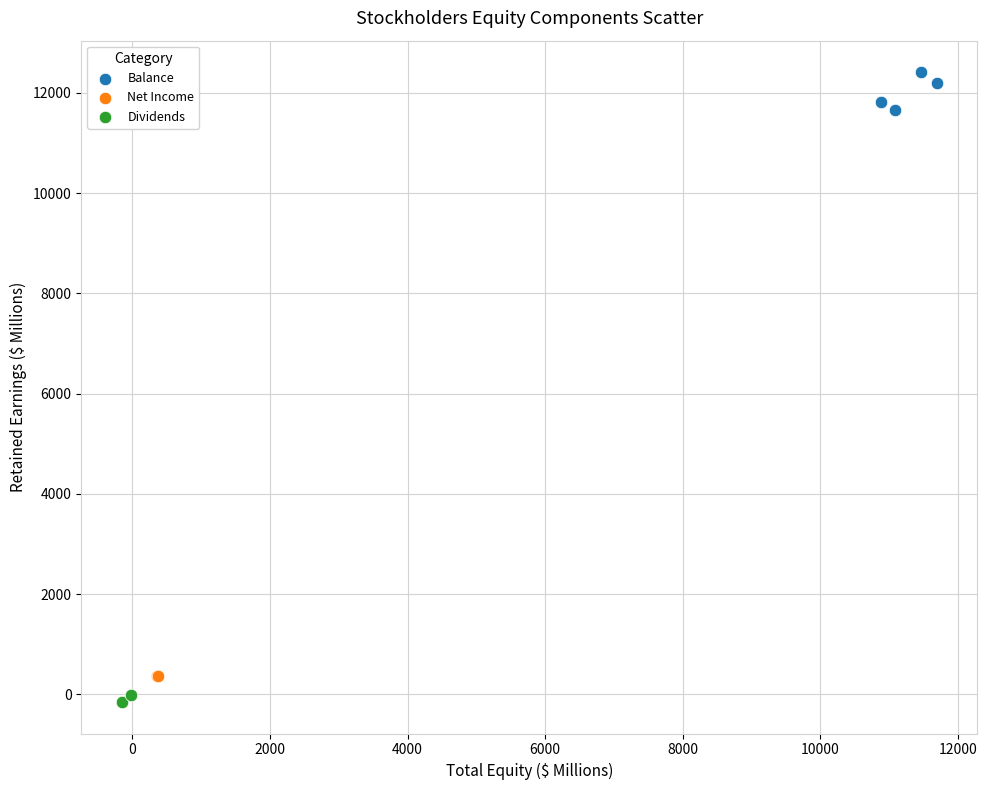

What are all the series names shown in the legend?

Balance, Net Income, Dividends